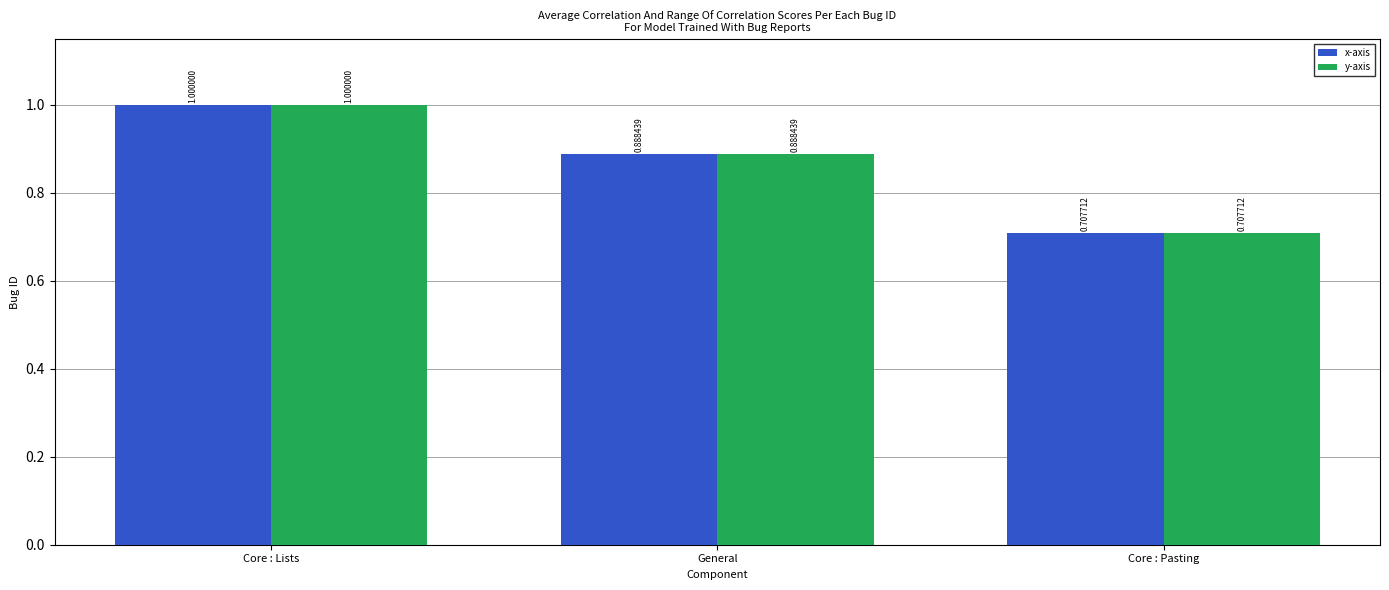

The x-axis series shows 0.2 at Core : Pasting. True or false?

False